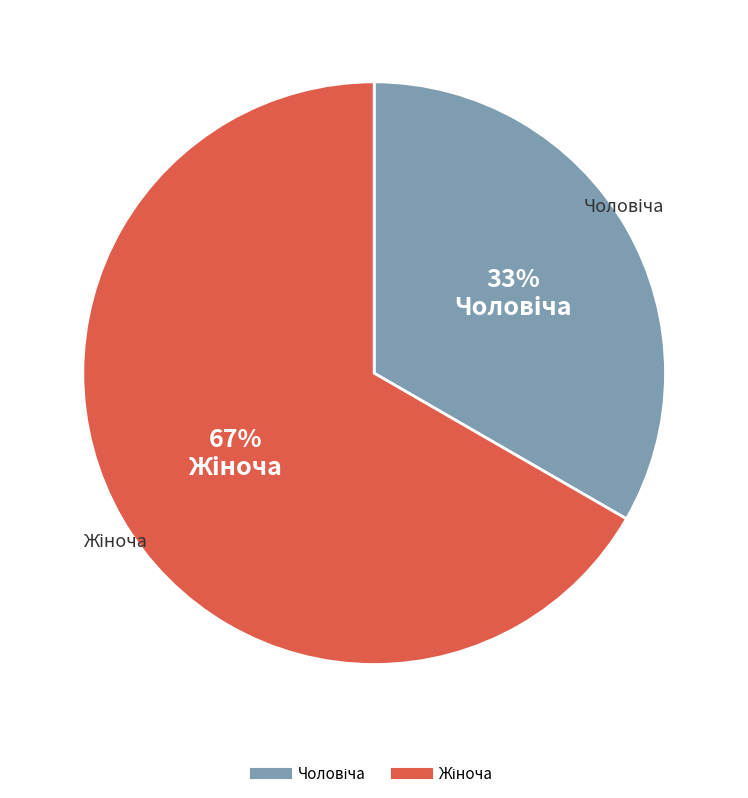

To the nearest percent, what is the average slice percentage?

50%